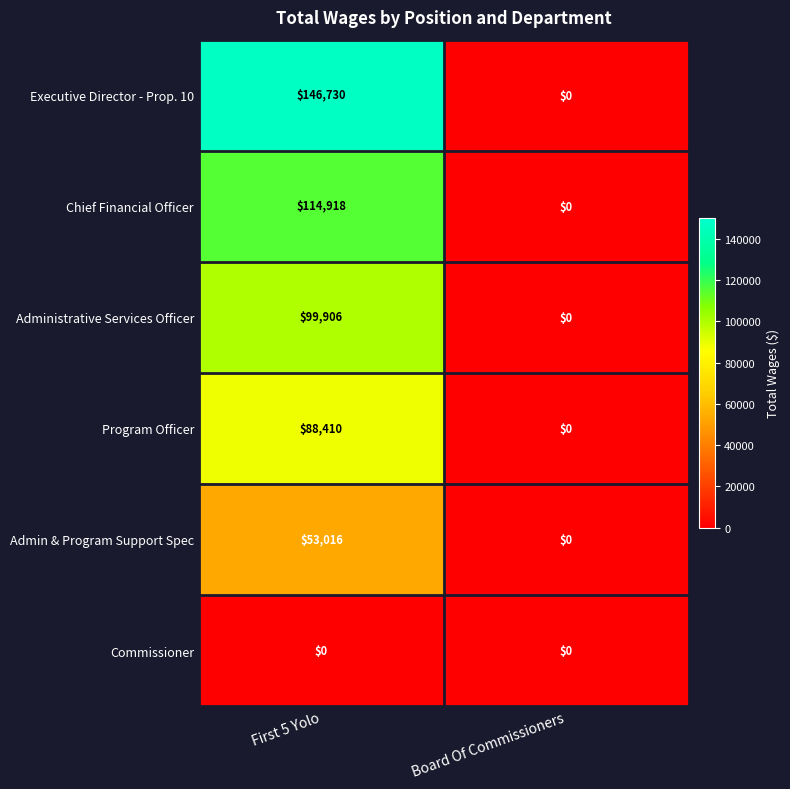

True or false: Administrative Services Officer has a value of 99906 at First 5 Yolo.

True